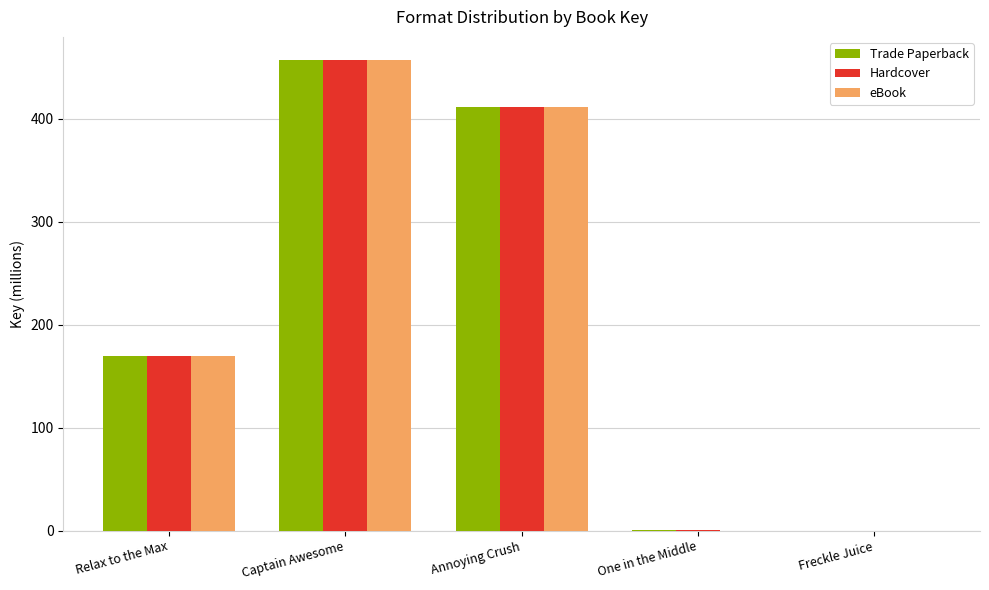

At which category does the chart reach its peak across all series?

Captain Awesome